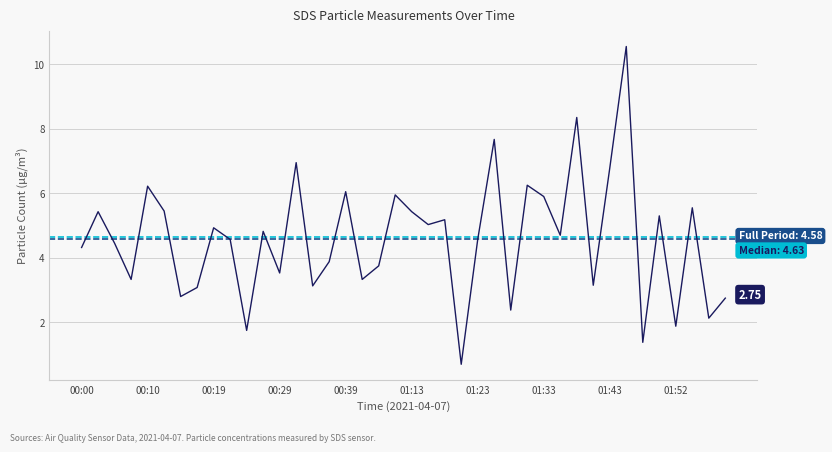

Which has a higher value, 01:52 or 00:00?

00:00